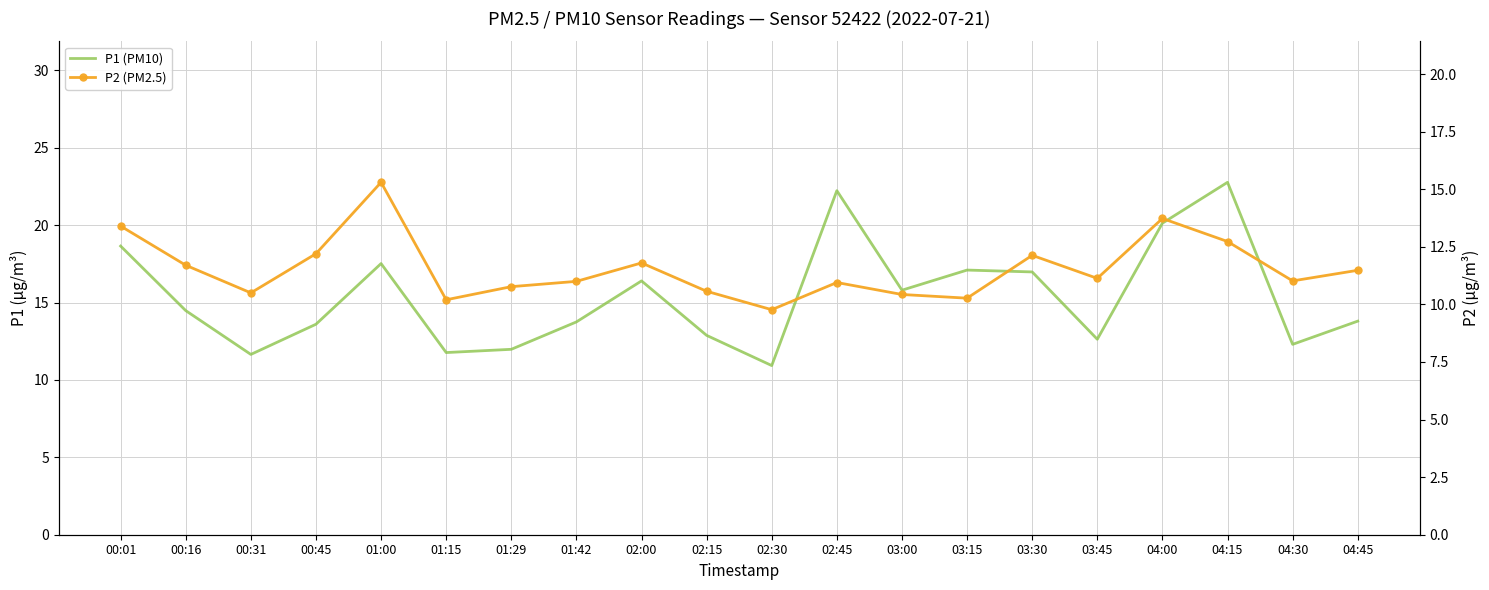

At which category does the chart reach its minimum across all series?

02:30